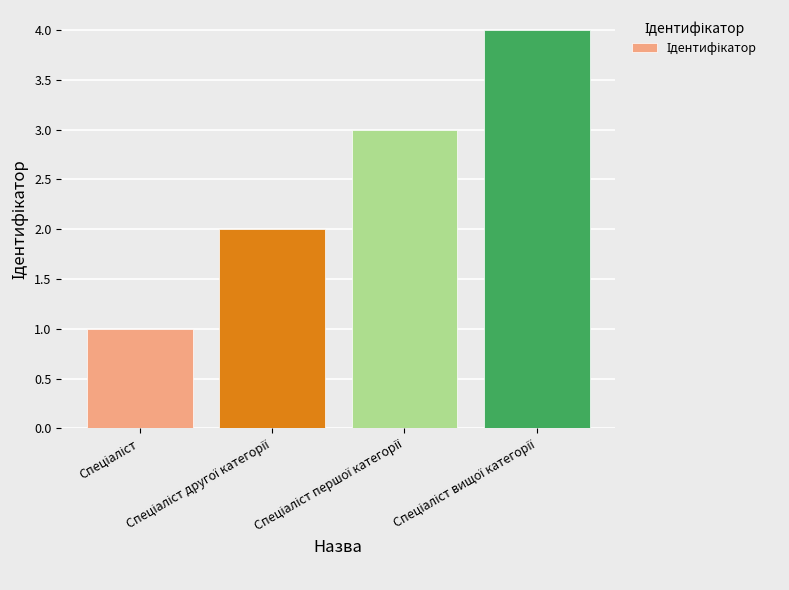

How many values are between 2 and 4?

3